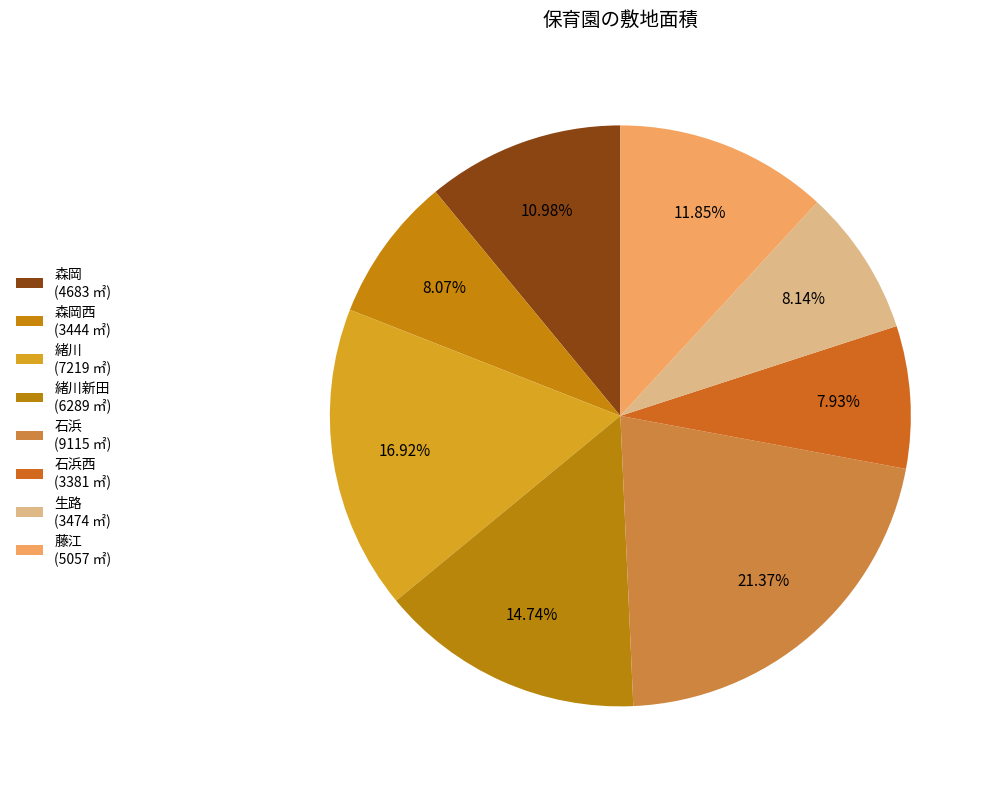

To the nearest percent, what is the average slice percentage?

12%